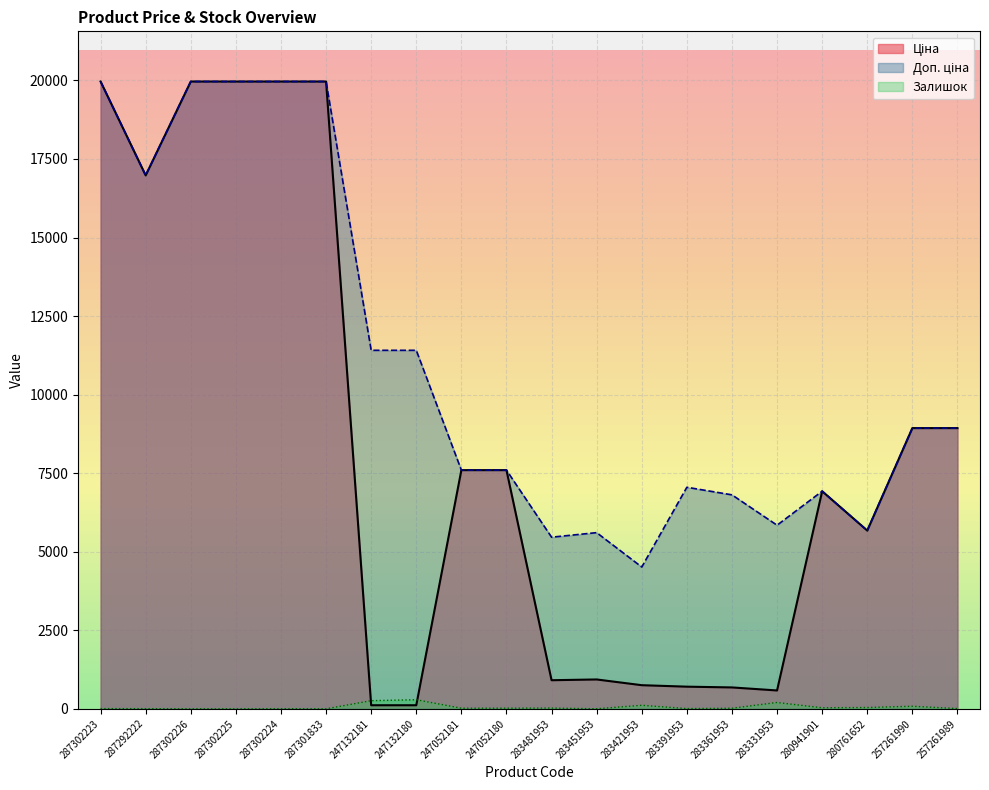

Which series has the widest spread of values?

Ціна